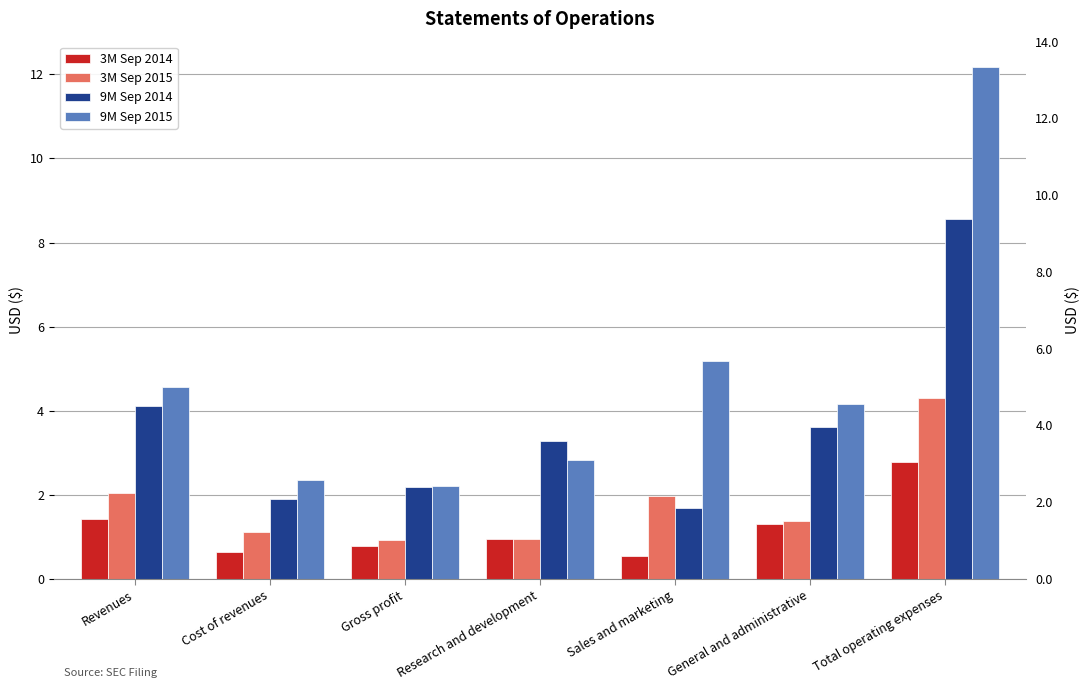

What is the approximate value of 3M Sep 2014 at Cost of revenues?

0.6